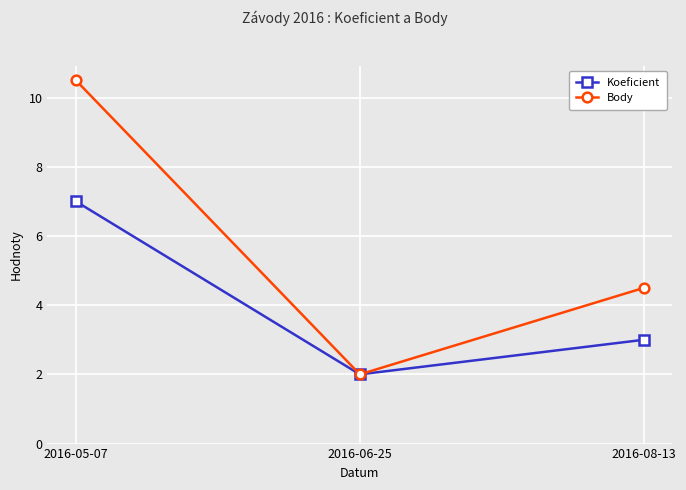

What is the sum of all Body values?

17.0